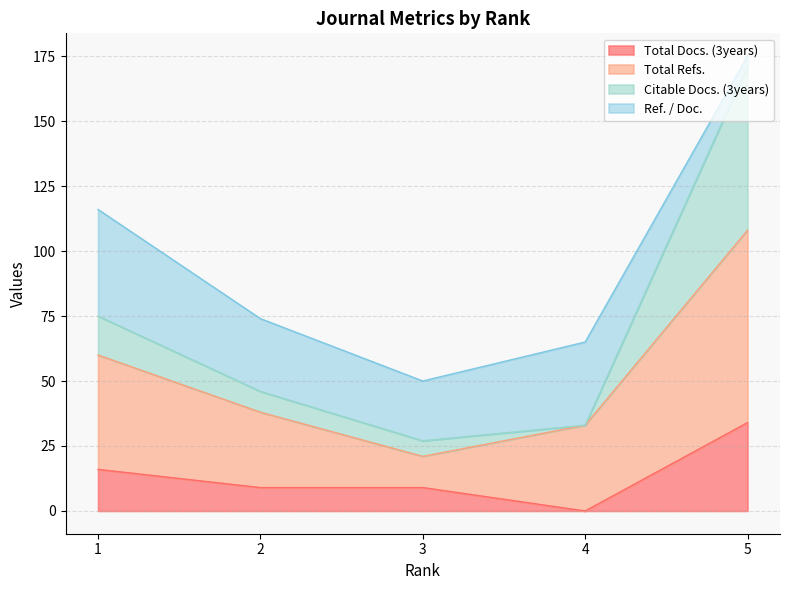

Does the chart display data point markers on the line(s)?

No